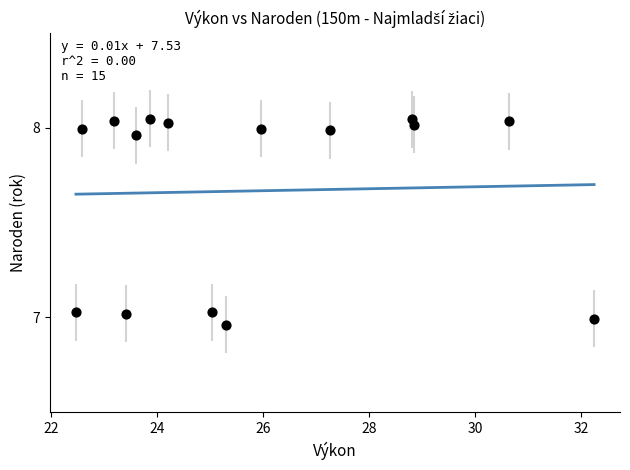

What is the range of Y values (max minus min)?

1.1